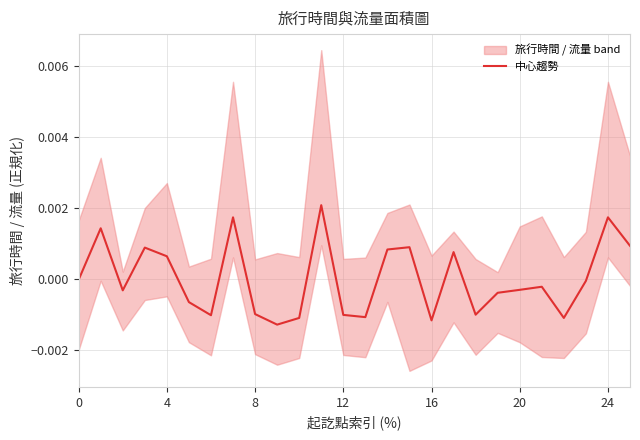

How many values are above zero?

10